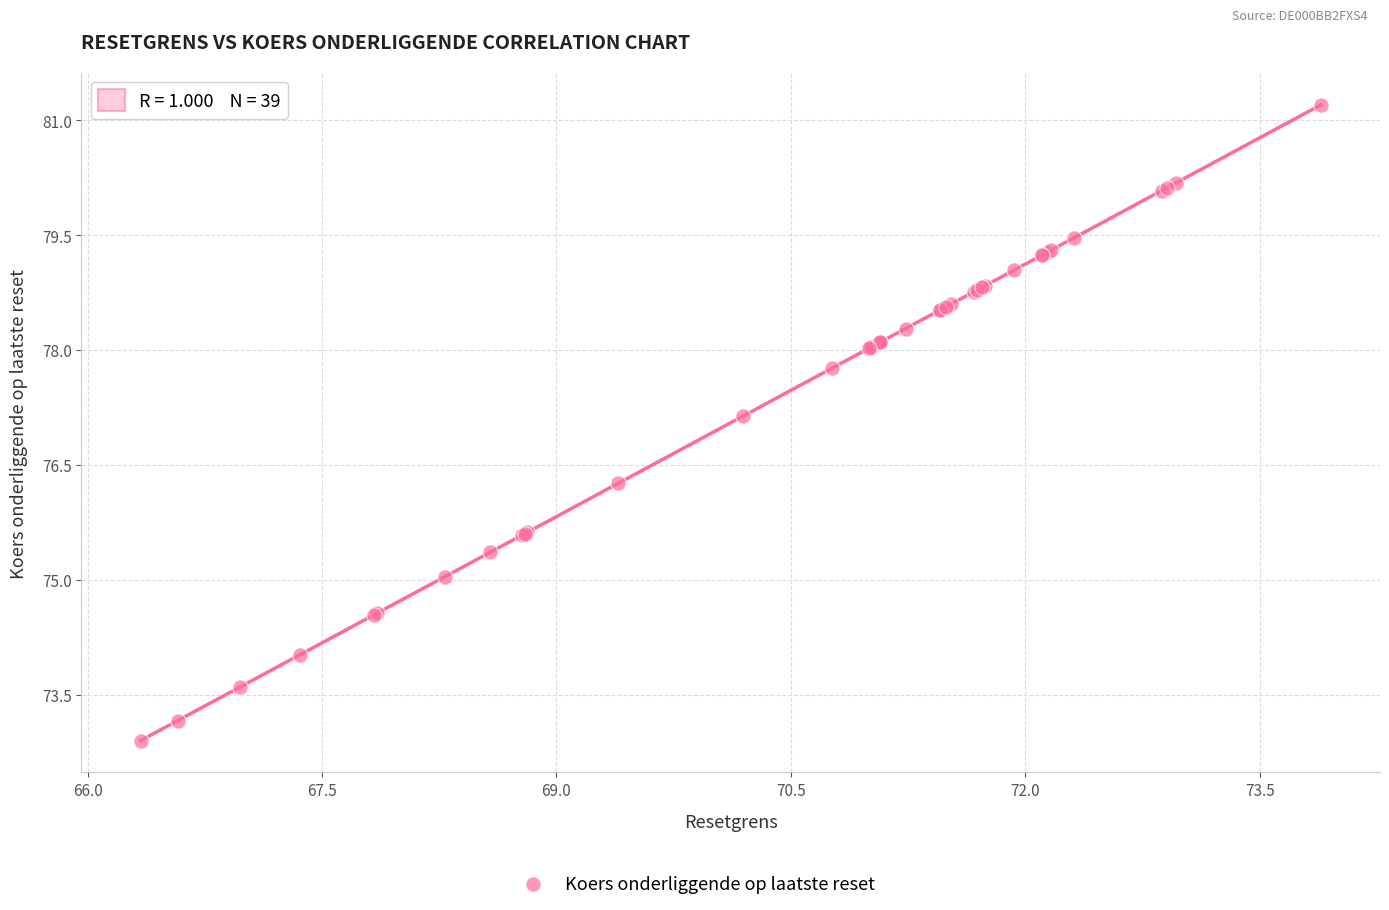

What Y value in the scatter plot is closest to 77?

77.1